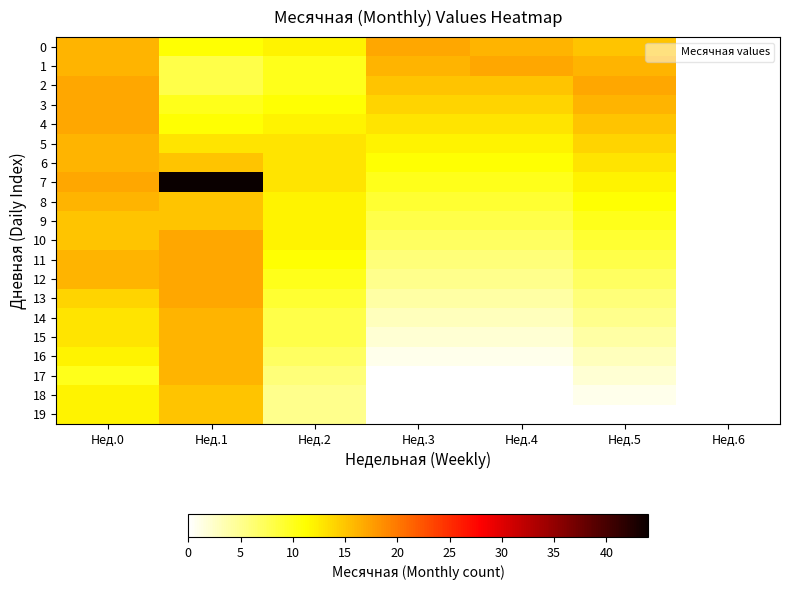

Which series changed the most between Нед.0 and Нед.4?

18